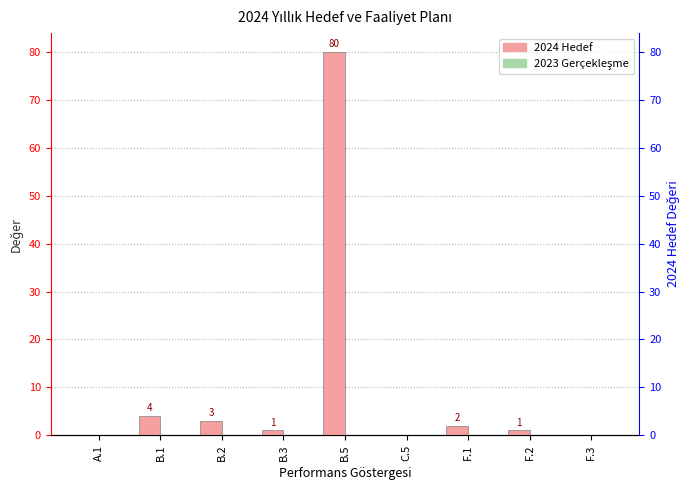

Between B.2 and B.5, which series saw the biggest shift?

2024 Hedef